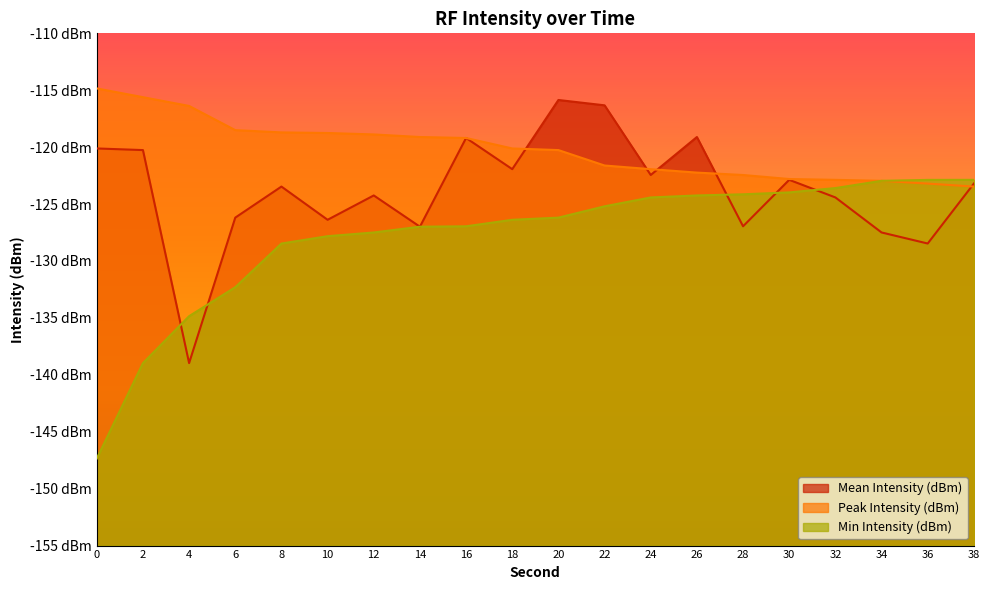

At which label is Mean Intensity (dBm) closest to -127?

14